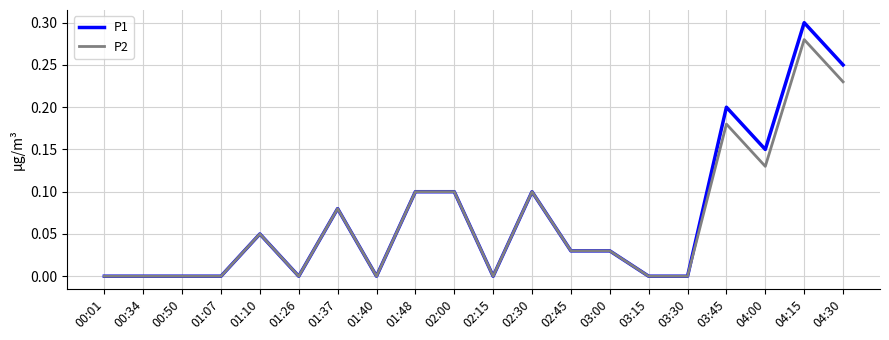

True or false: P2 has a value of 0.0 at 00:34.

True